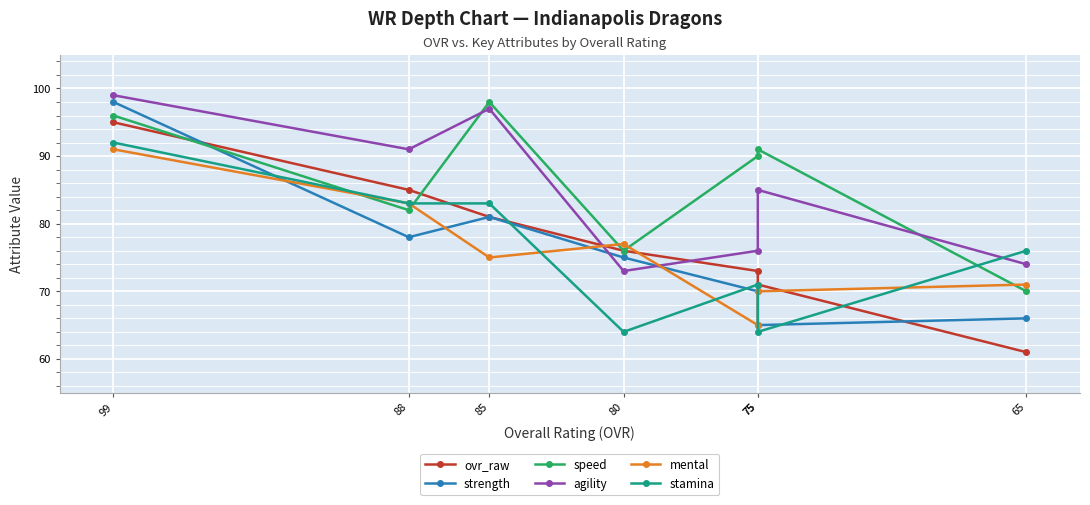

Where is the first local minimum for agility?

88